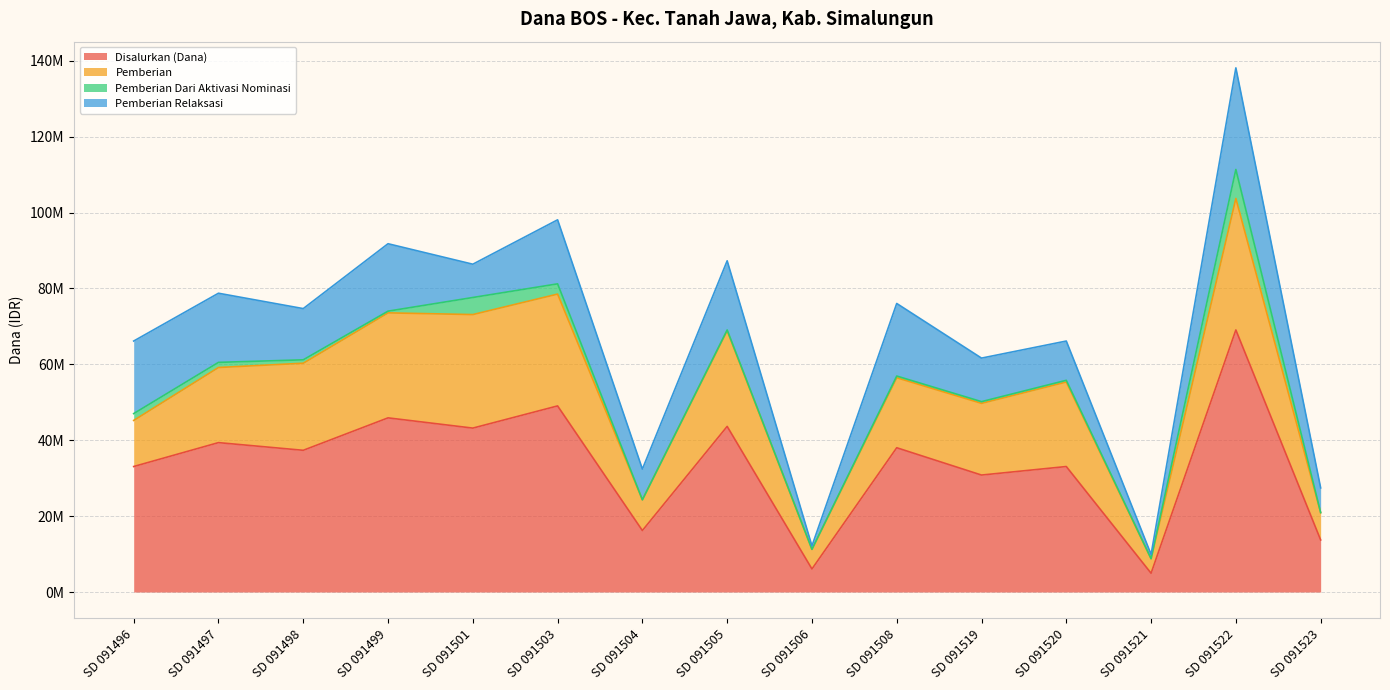

What is the total value across all series at SD 091498?

74700000